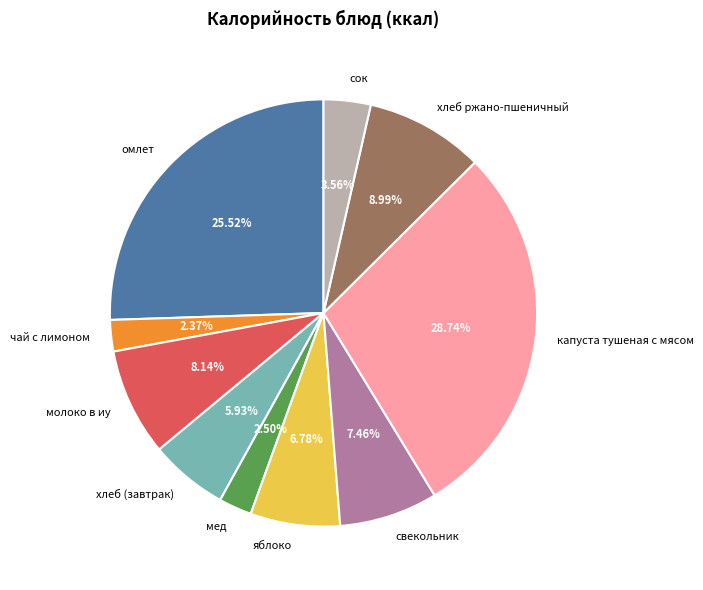

Does чай с лимоном represent more than half of the total?

No